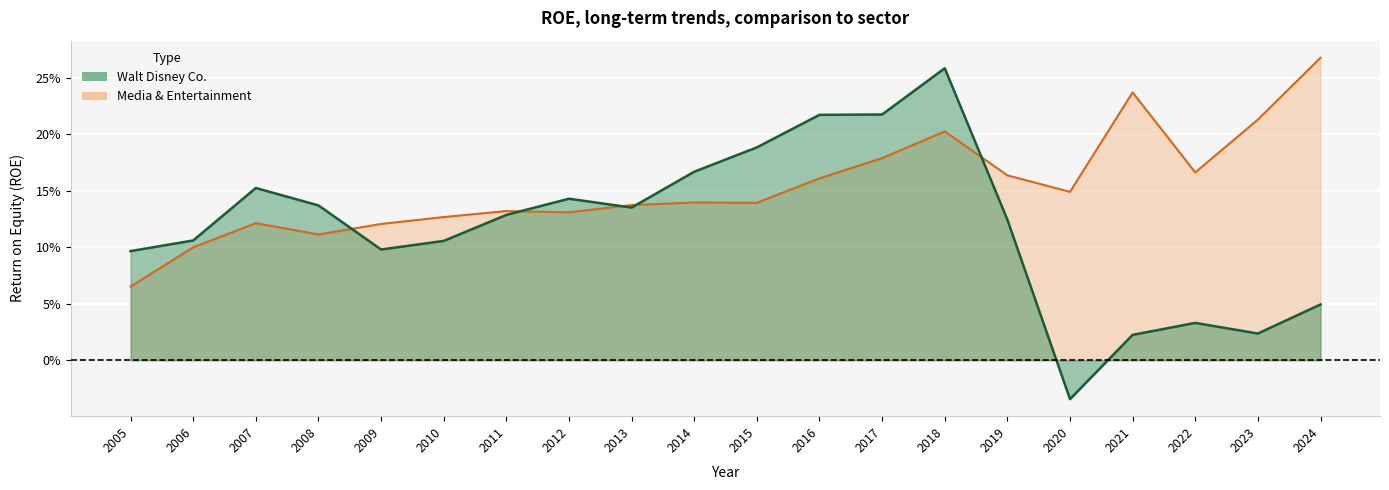

What is the difference between the maximum and minimum values in the Media & Entertainment series?

0.2